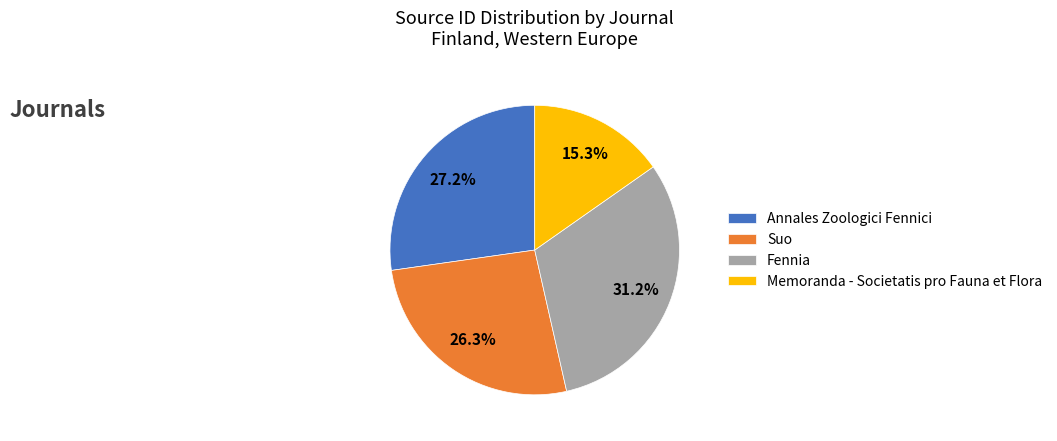

To the nearest percent, what is the combined percentage of Fennia and Memoranda - Societatis pro Fauna et Flora?

46%